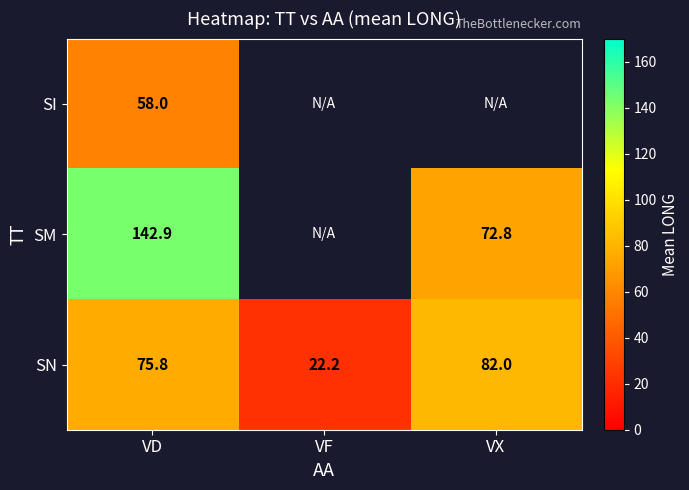

Is the value of SM at VD greater than the value of SN at VF?

Yes